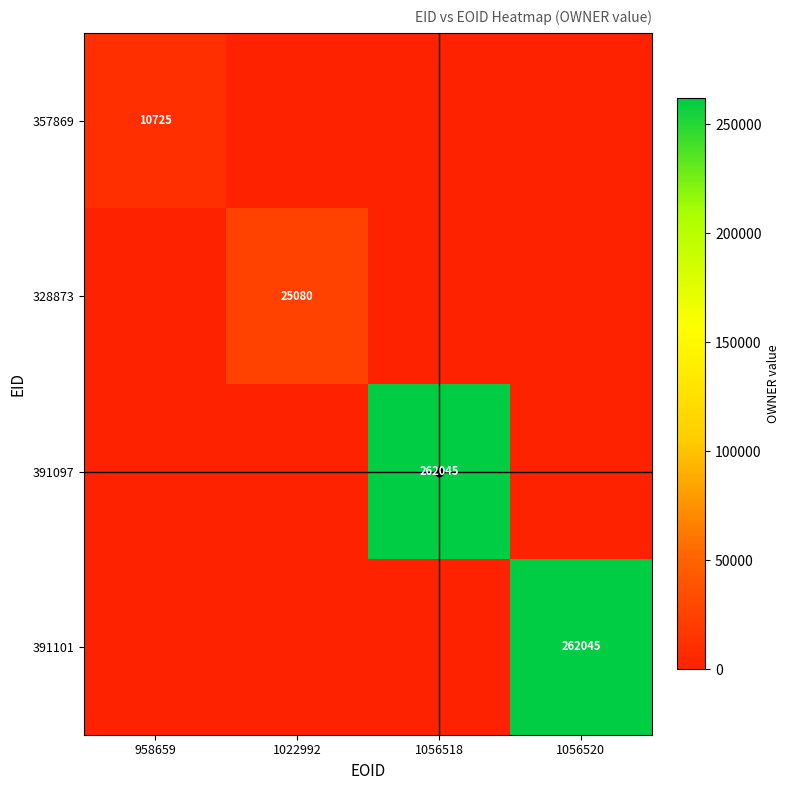

True or false: 391101 has a value of 262045 at 1056520.

True